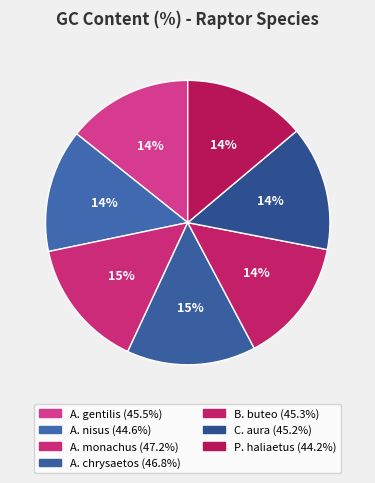

Which slice is the smallest?

Pandion haliaetus